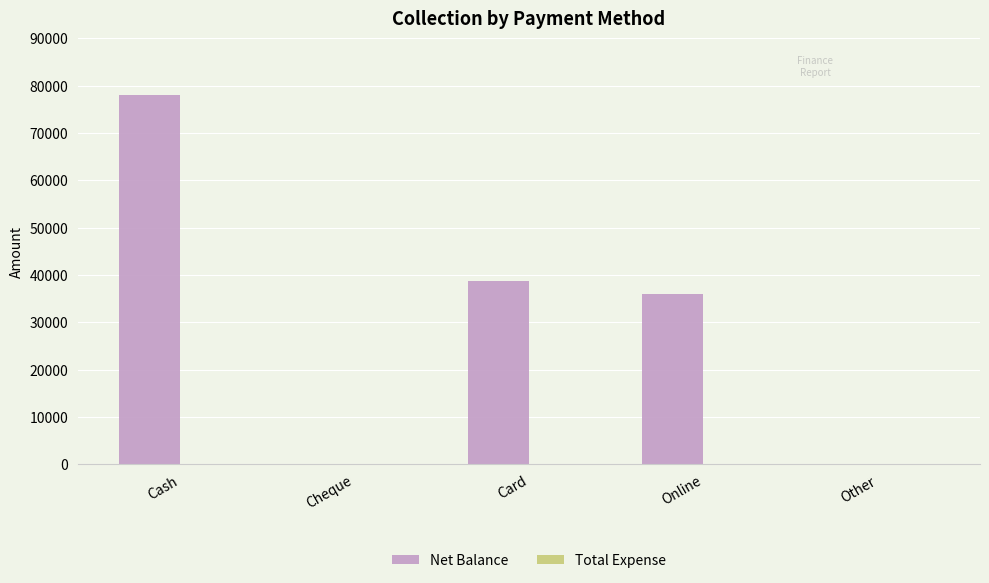

At which category does the chart reach its peak across all series?

Cash